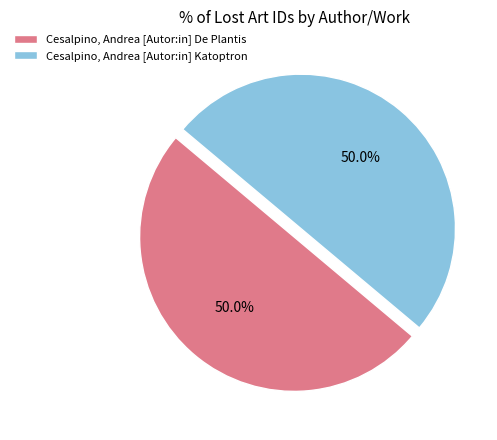

Approximately how many times larger is the value at Cesalpino, Andrea [Autor:in] De Plantis compared to Cesalpino, Andrea [Autor:in] Katoptron?

1.0